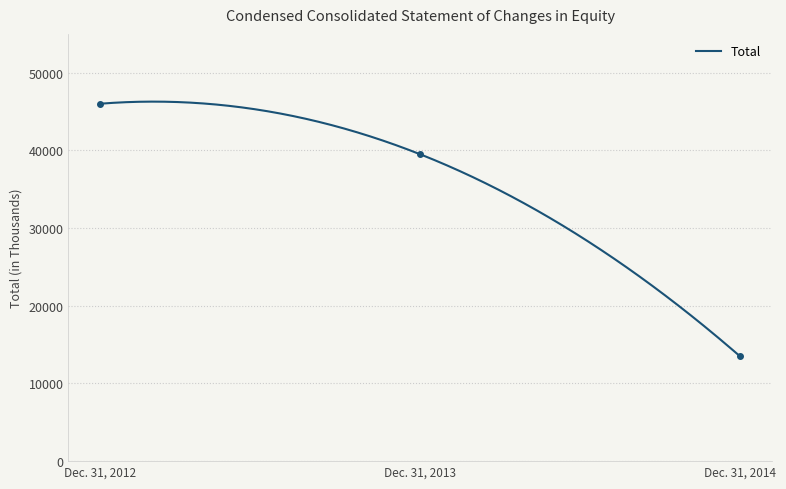

Rank the categories by value from lowest to highest.

Dec. 31, 2014, Dec. 31, 2013, Dec. 31, 2012